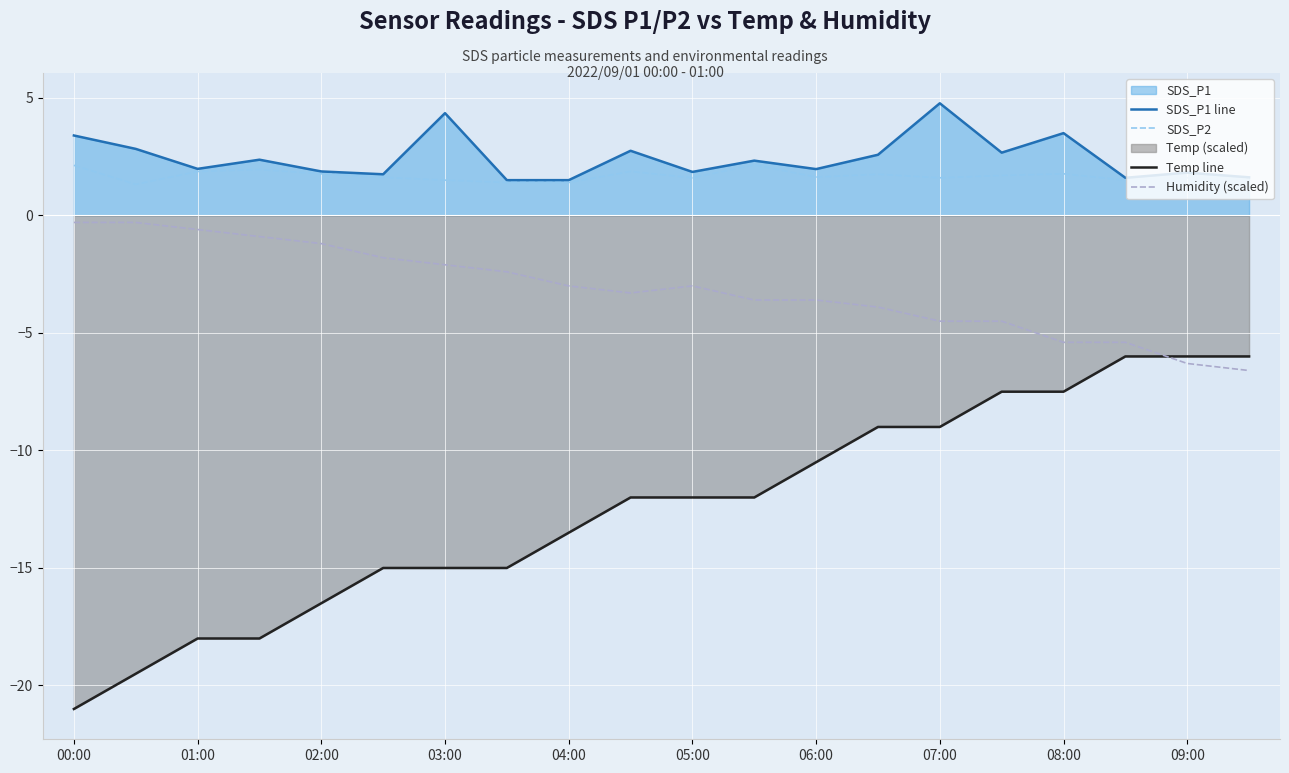

True or false: Temp line and SDS_P2 intersect in this chart.

False